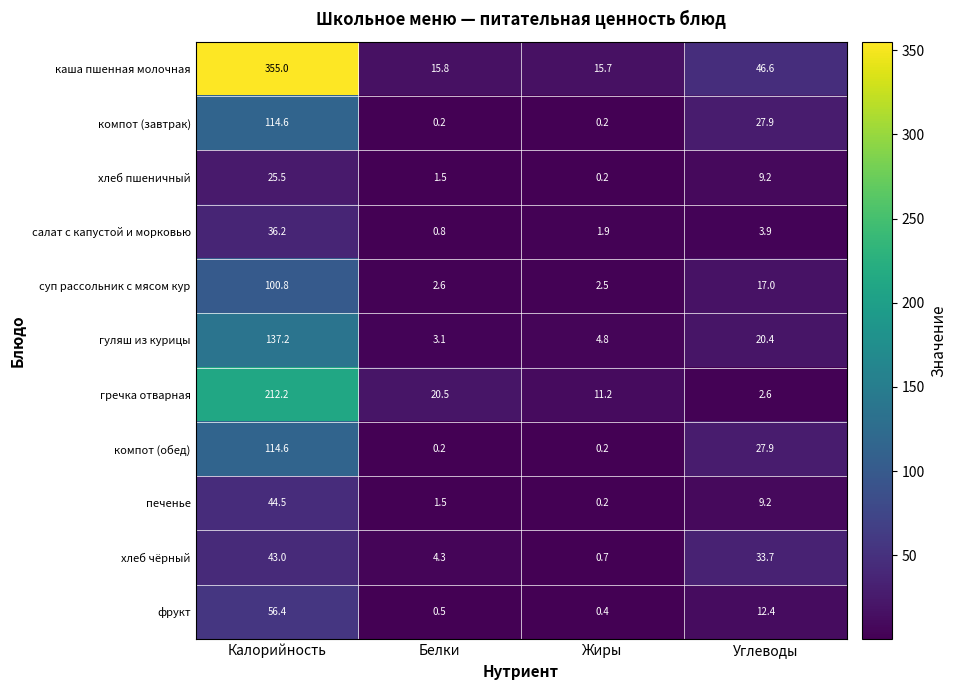

What is the difference between the maximum and minimum values in the салат с капустой и морковью series?

35.4